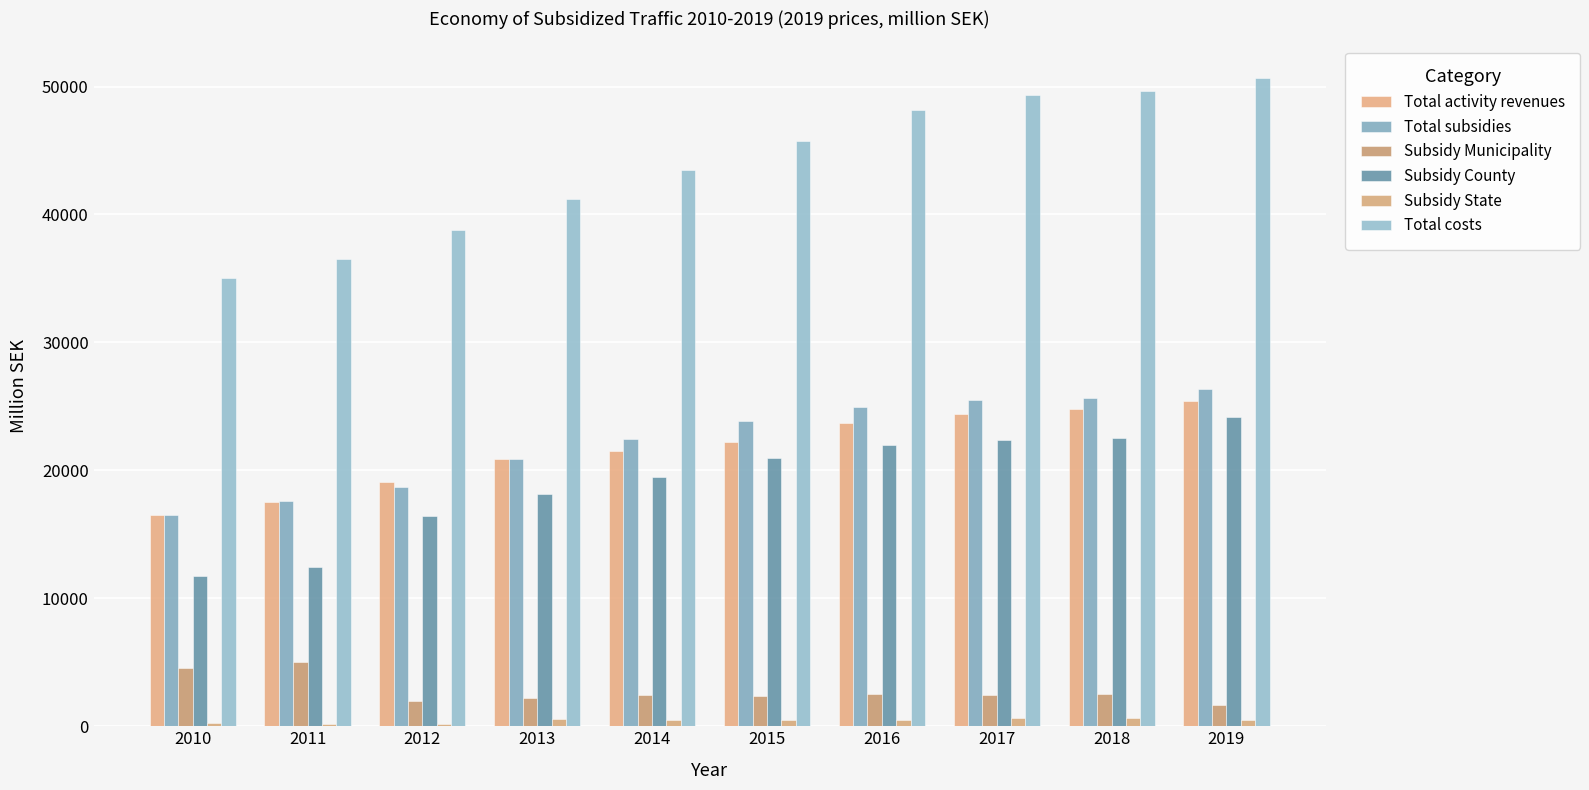

Reading left to right, what are all the values shown in this chart?

Total activity revenues: 2010=16483.5	2011=17516.5	2012=19100.5	2013=20923.9	2014=21530.6	2015=22228.5	2016=23670.0	2017=24423.1	2018=24787.3	2019=25434.1
Total subsidies: 2010=16536.5	2011=17620.3	2012=18679.3	2013=20895.8	2014=22440.0	2015=23834.7	2016=24960.2	2017=25488.9	2018=25688.8	2019=26364.9
Subsidy Municipality: 2010=4526.1	2011=5019.9	2012=2011.9	2013=2180.3	2014=2467.6	2015=2392.3	2016=2505.0	2017=2472.7	2018=2540.8	2019=1639.7
Subsidy County: 2010=11762.6	2011=12420.7	2012=16471.2	2013=18152.5	2014=19490.5	2015=20974.7	2016=21999.8	2017=22408.3	2018=22525.3	2019=24201.9
Subsidy State: 2010=247.8	2011=179.6	2012=196.3	2013=563.1	2014=482.0	2015=467.7	2016=455.3	2017=607.9	2018=622.7	2019=523.2
Total costs: 2010=35042.3	2011=36556.2	2012=38795.3	2013=41223.3	2014=43515.9	2015=45776.1	2016=48199.5	2017=49347.0	2018=49685.6	2019=50673.4